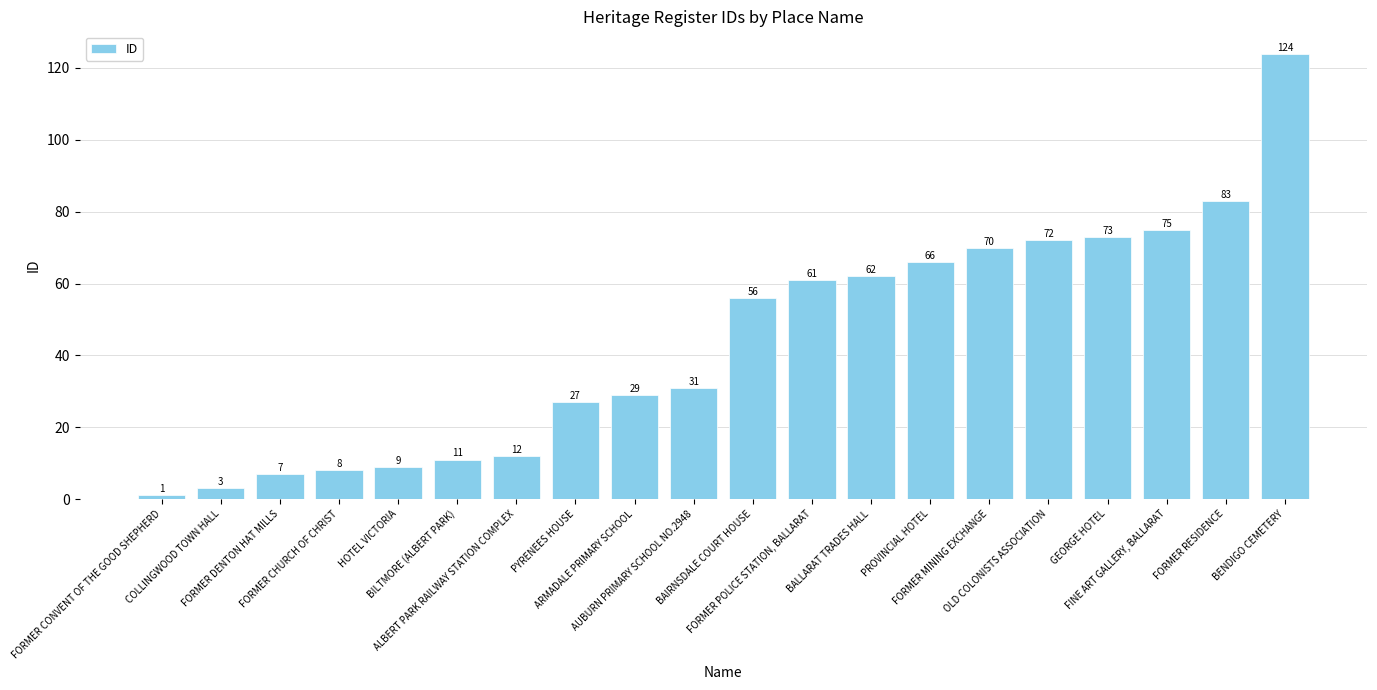

What is the change in value from BILTMORE (ALBERT PARK) to FORMER MINING EXCHANGE?

+59